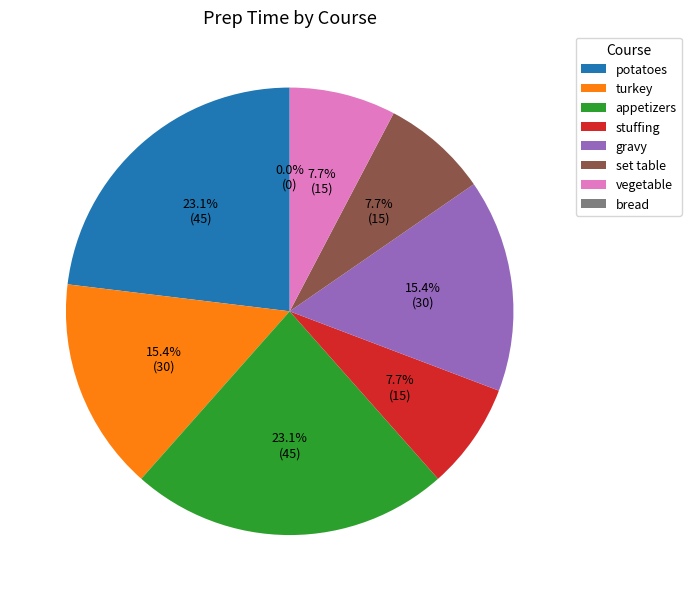

How many segments does this pie chart have?

8